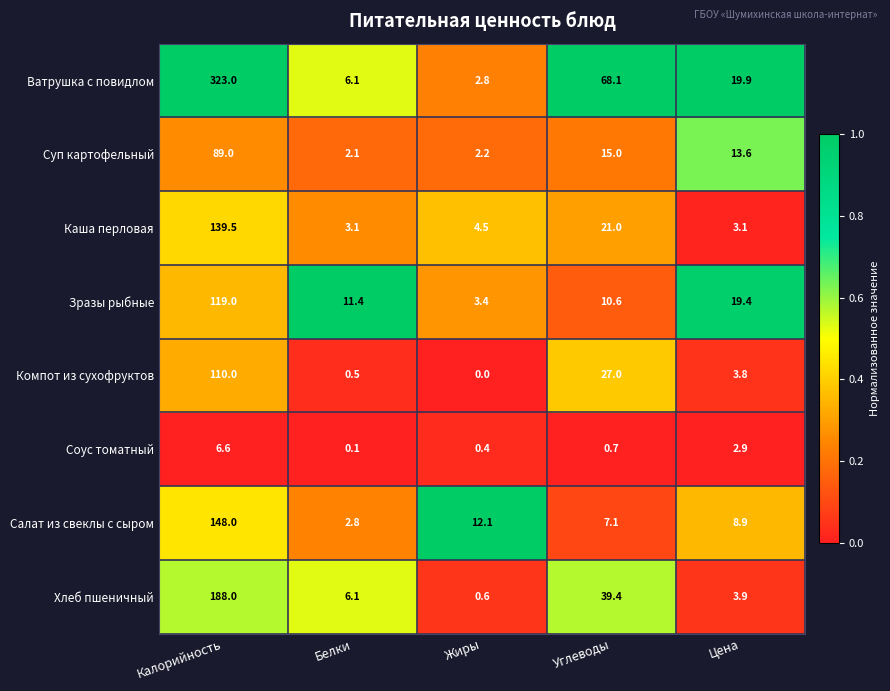

True or false: Соус томатный has a value of 0.7 at Жиры.

False